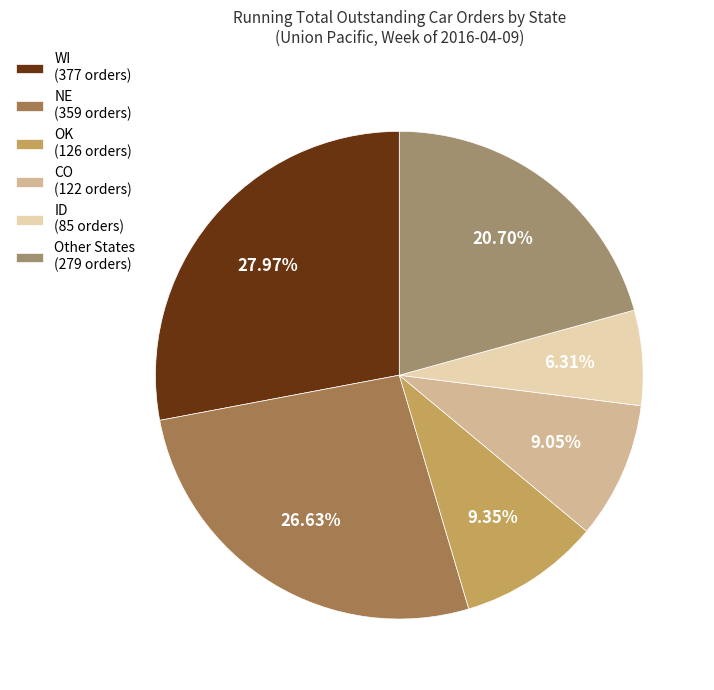

How many segments does this pie chart have?

6